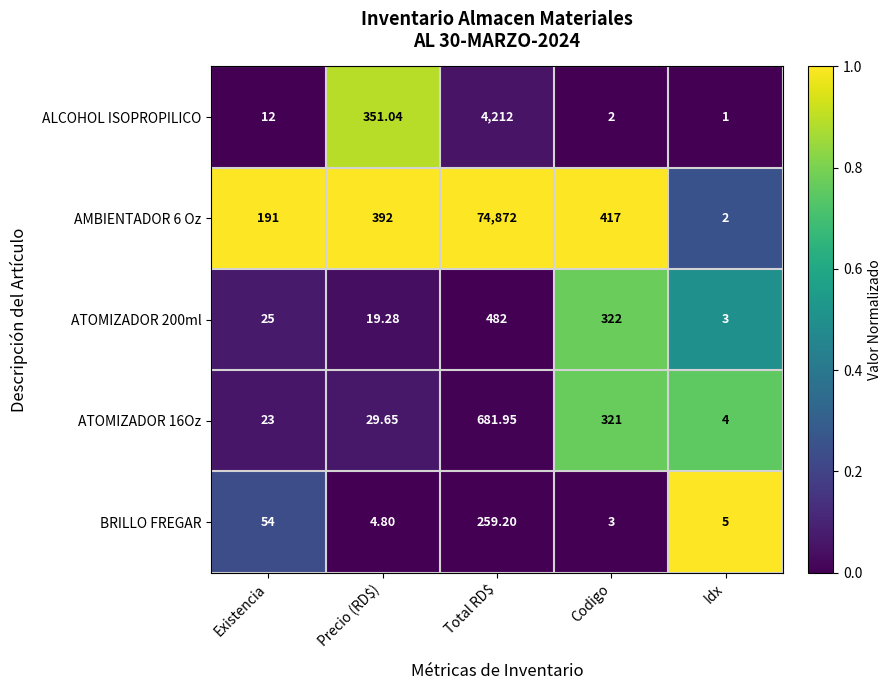

List the series in order of their peak value, lowest first.

BRILLO FREGAR, ATOMIZADOR 200ml, ATOMIZADOR 16Oz, ALCOHOL ISOPROPILICO, AMBIENTADOR 6 Oz